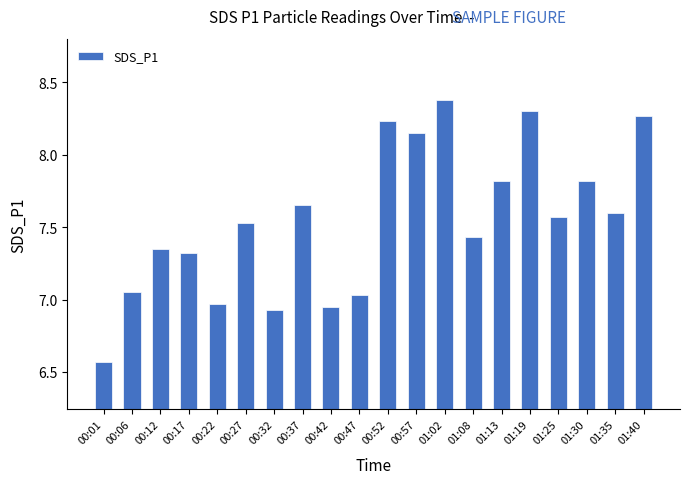

What is the difference between the maximum and minimum values?

1.8